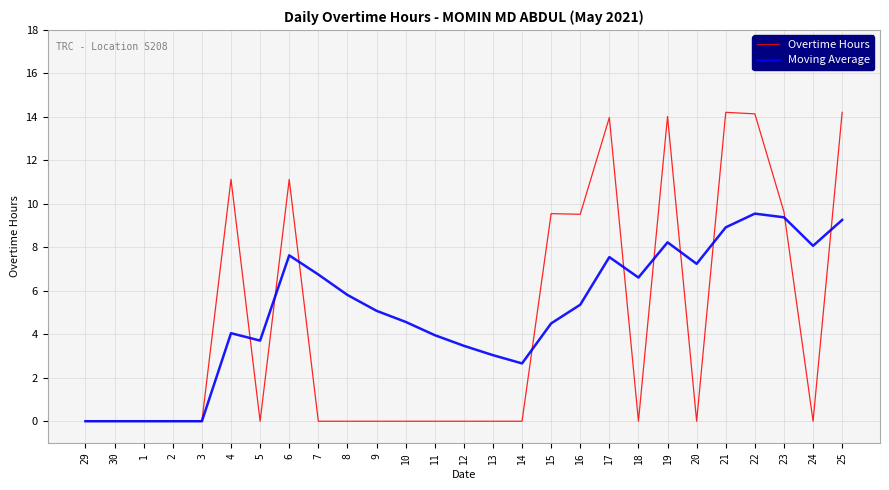

What is the average value of the Moving Average series?

5.0